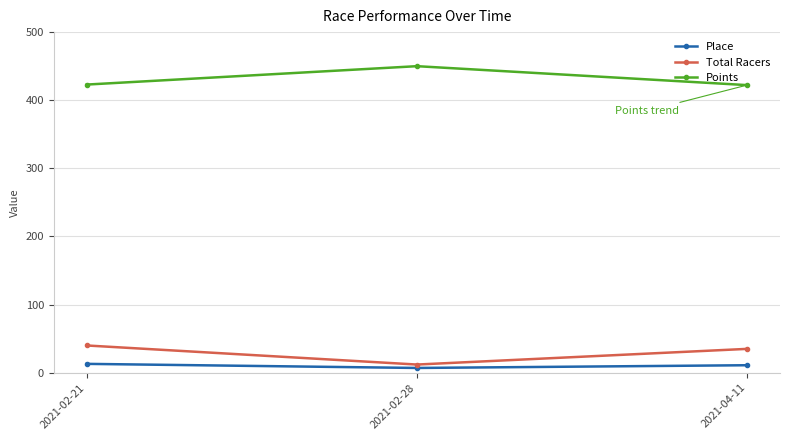

What is the sum of all Total Racers values?

87.0